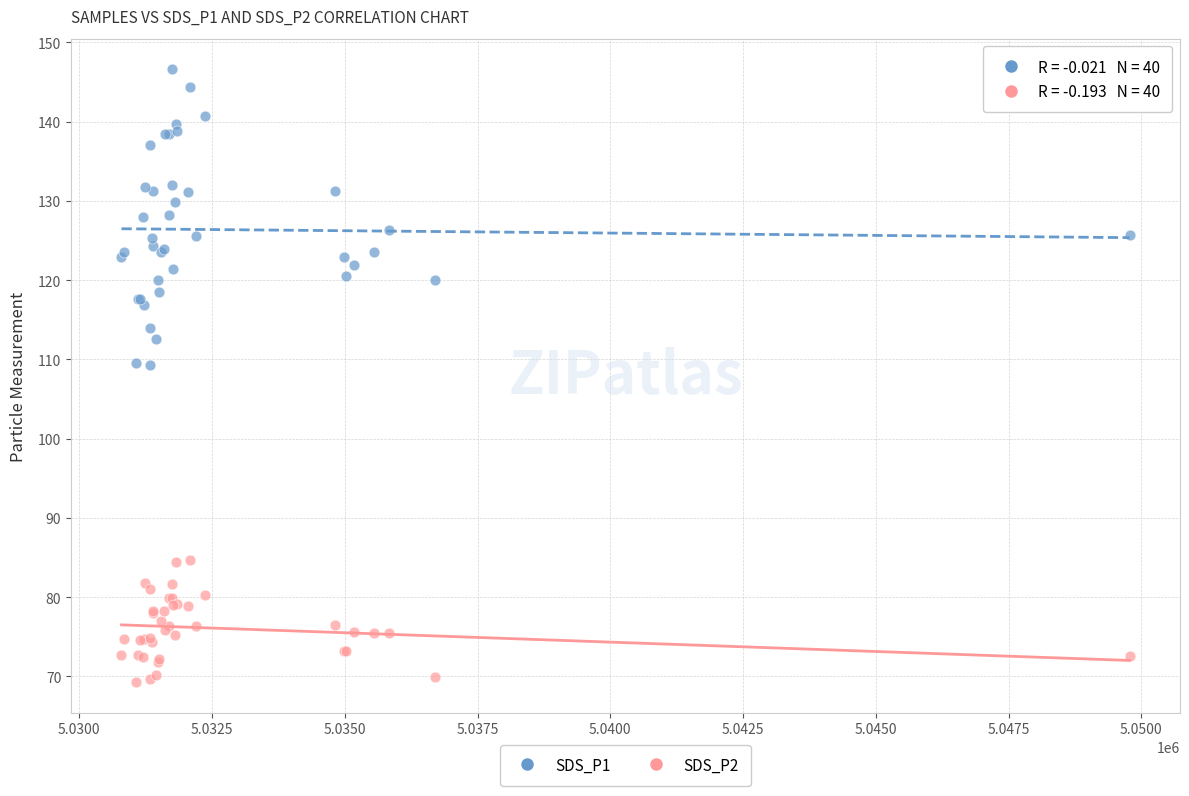

Which series contains the highest Y value?

SDS_P1